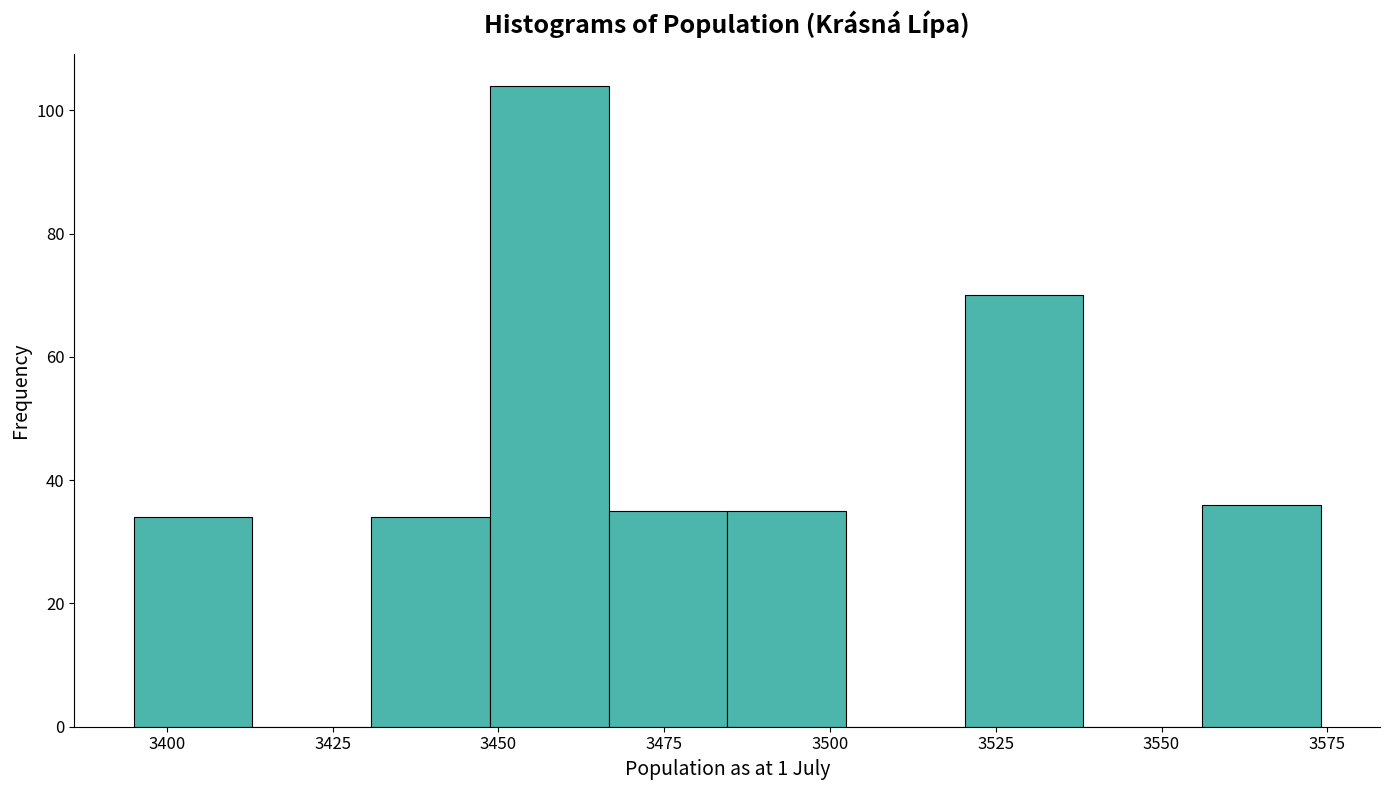

Around what value on the x-axis is the tallest bar? Give the approximate position of its centre, as read against the axis.

3460